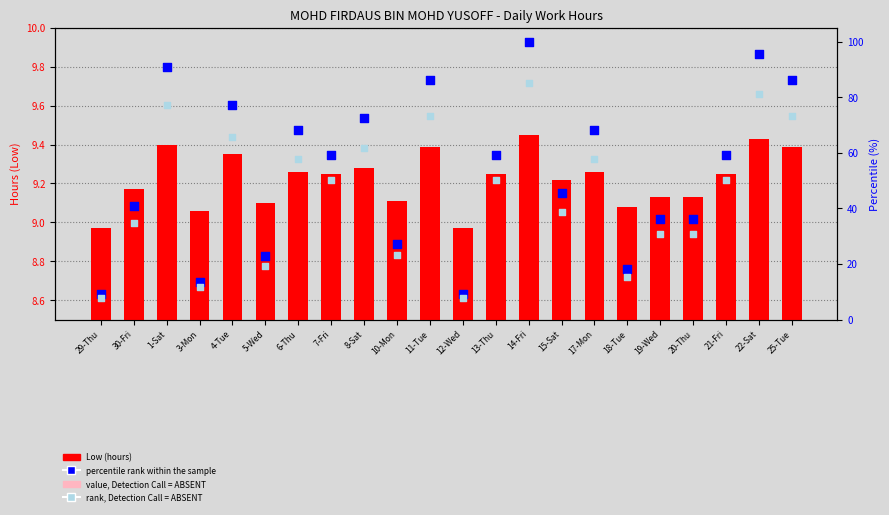

Which series has the largest total across all categories?

percentile rank within the sample